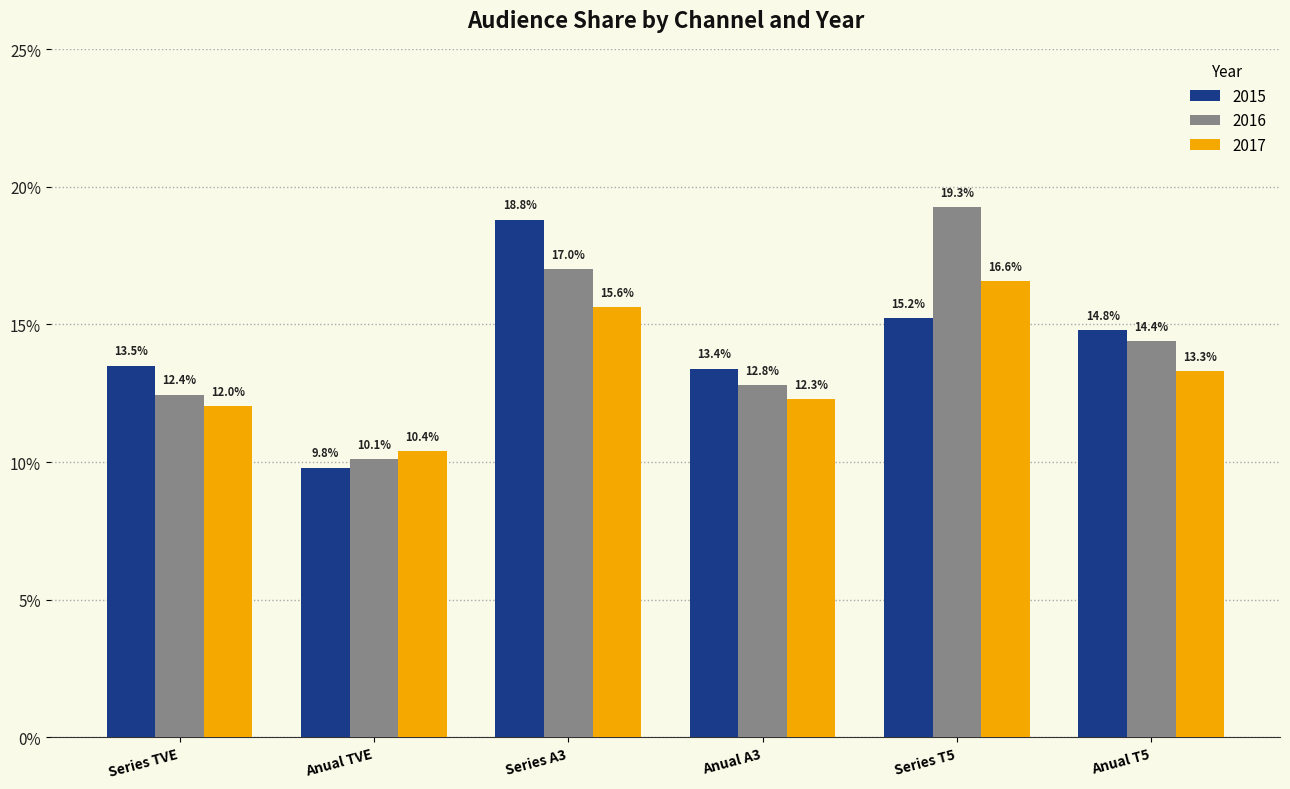

Is it true that 2016 equals 0.2 at Series A3?

False